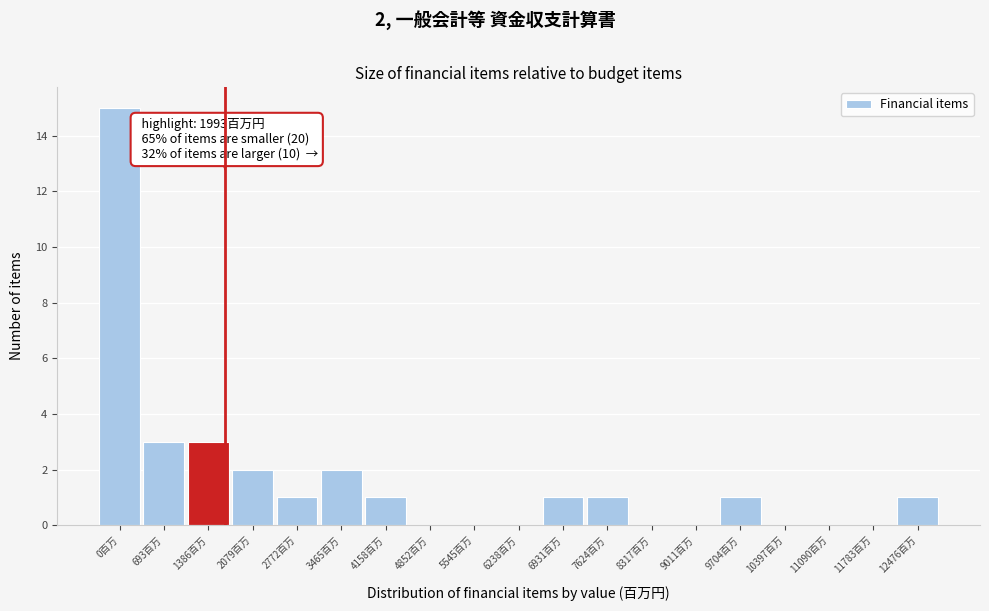

Reading left to right, extract all data points from this chart.

0百万=15	693百万=3	1386百万=3	2079百万=2	2772百万=1	3465百万=2	4158百万=1	4852百万=0	5545百万=0	6238百万=0	6931百万=1	7624百万=1	8317百万=0	9011百万=0	9704百万=1	10397百万=0	11090百万=0	11783百万=0	12476百万=1